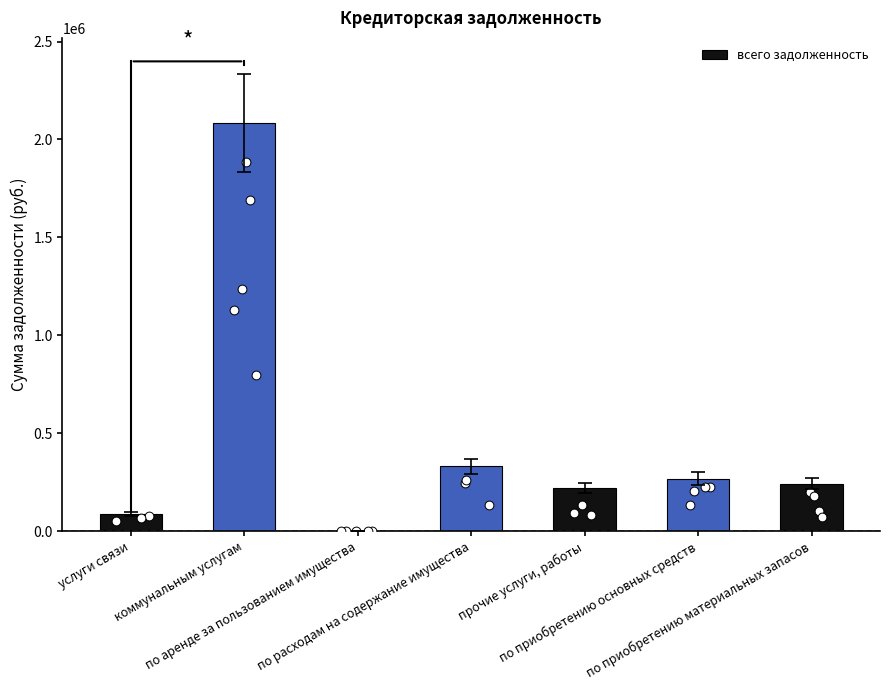

What is the change in value from по расходам на содержание имущества to по приобретению материальных запасов?

-87773.3